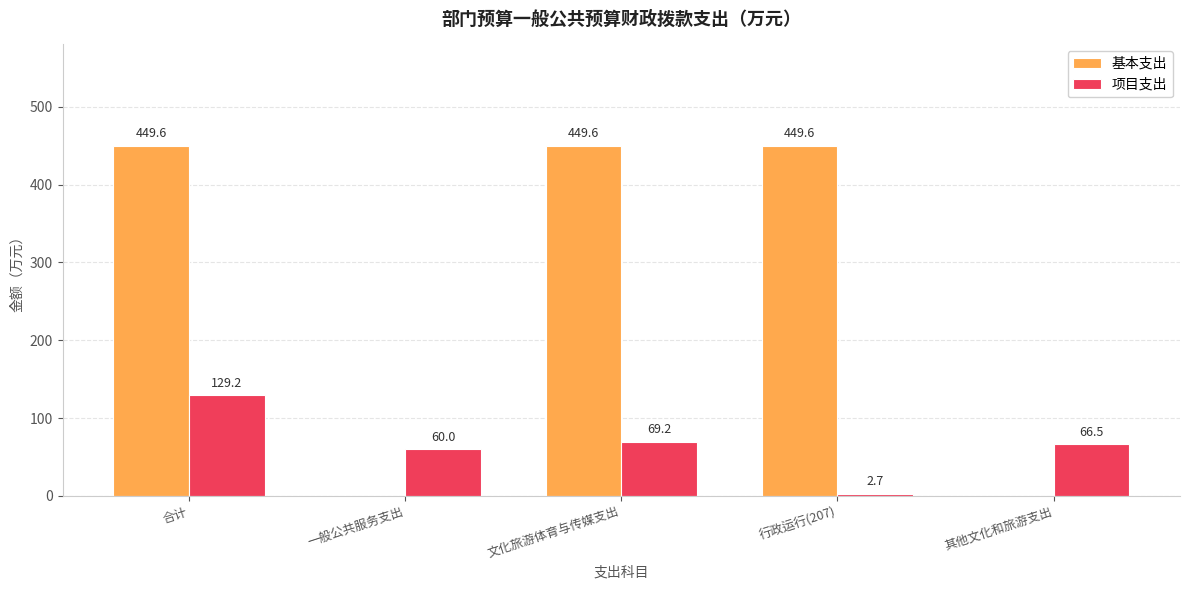

Are the bars grouped side by side (vs. stacked)?

Yes